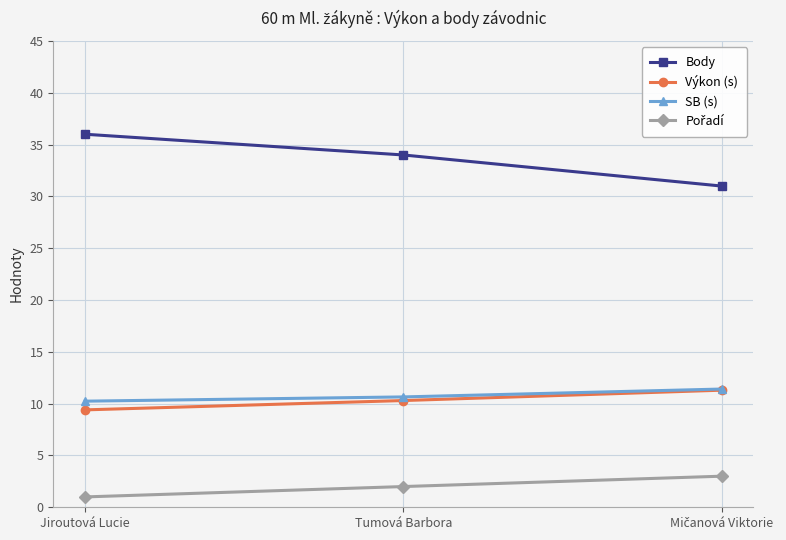

The Výkon (s) series shows 12.6 at Jiroutová Lucie. True or false?

False